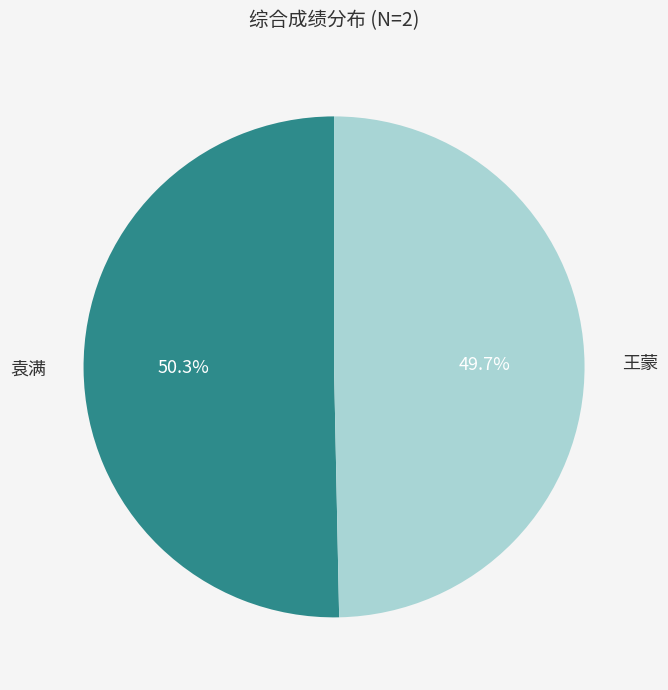

Does any single category account for the majority?

Yes